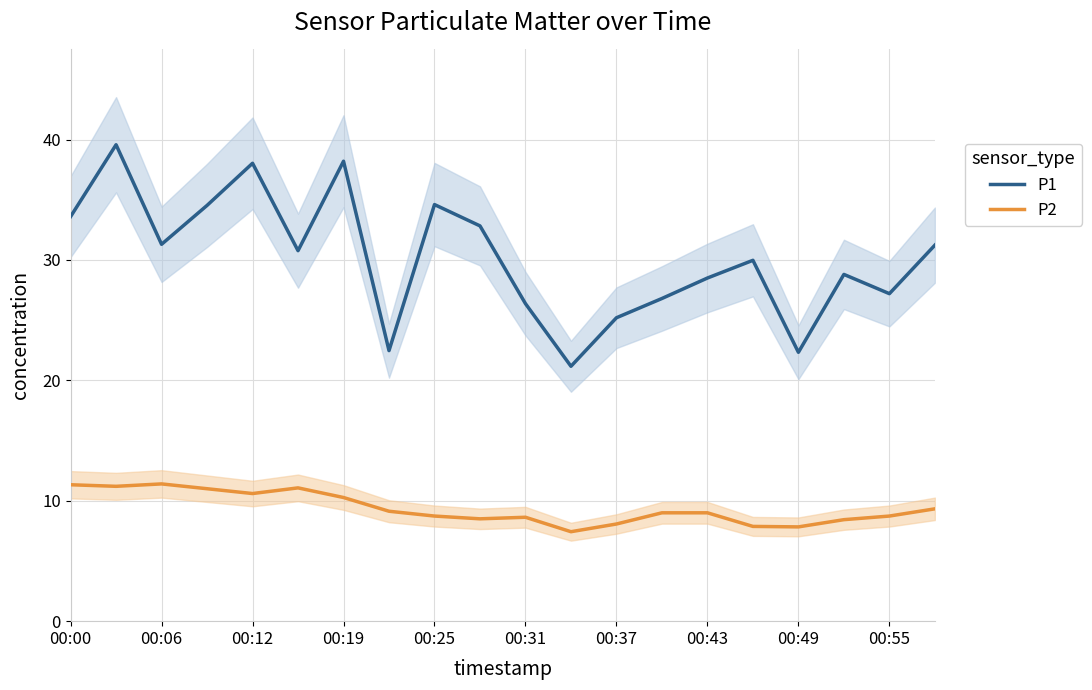

What is the difference between the maximum and minimum values in the P2 series?

4.0